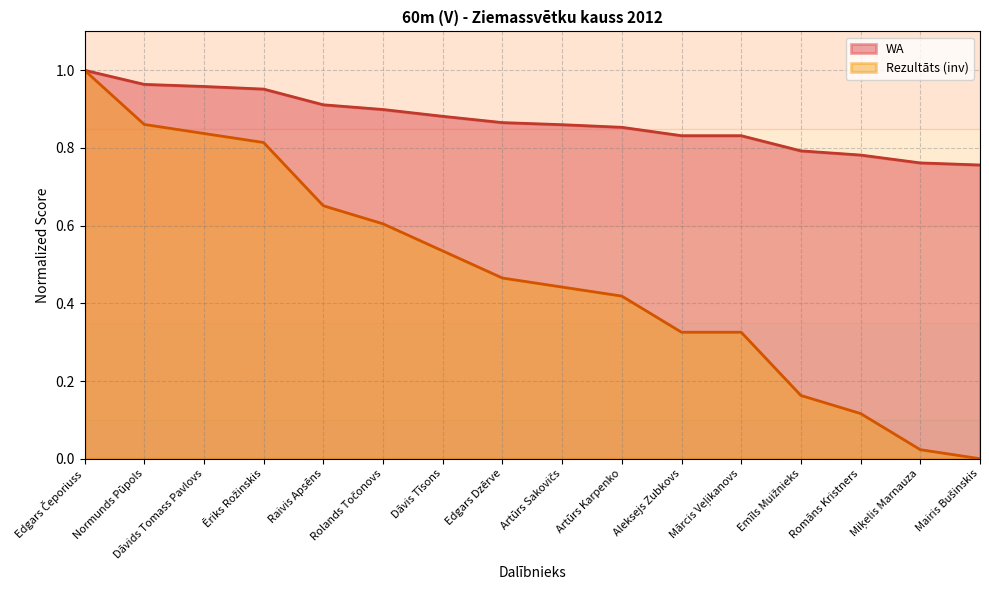

Rank the series by their maximum value, from highest to lowest.

Rezultāts, WA